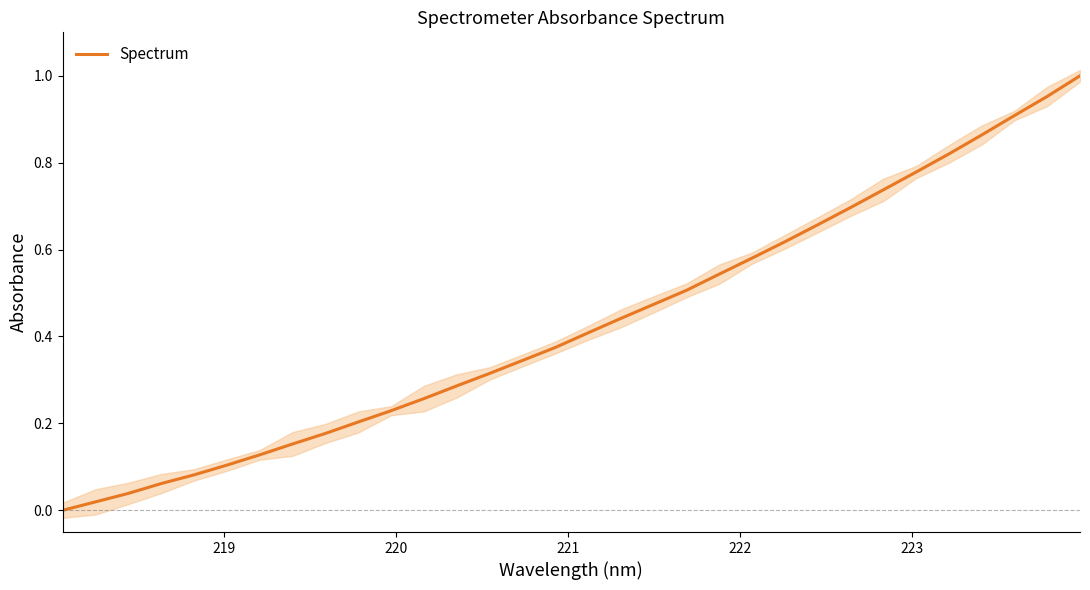

Count the number of values greater than 0.

31